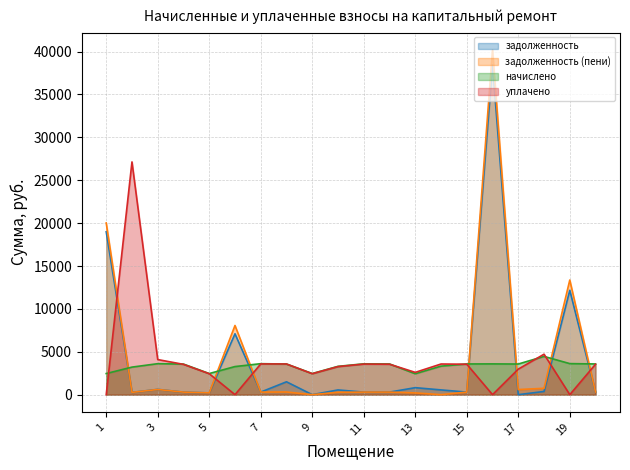

What is the difference between the maximum and minimum values in the уплачено series?

27135.8